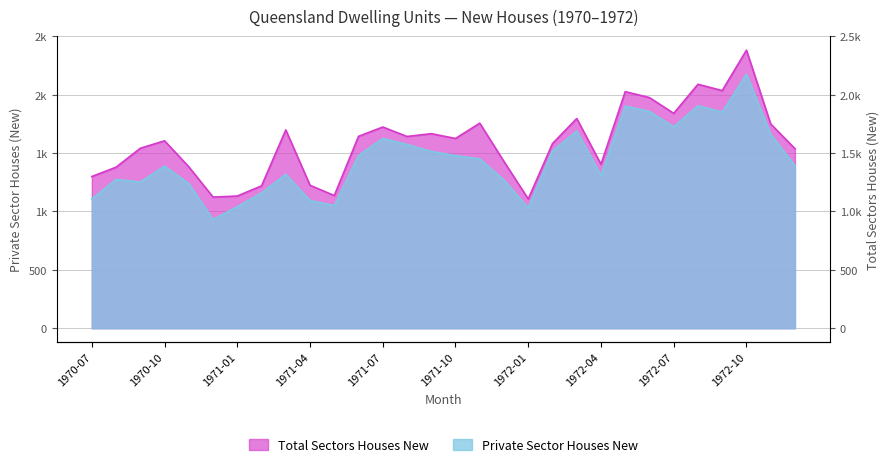

Reading left to right, what are all the values shown in this chart?

Private Sector Houses New: 1970-07=1108	1970-08=1274	1970-09=1252	1970-10=1388	1970-11=1238	1970-12=932	1971-01=1040	1971-02=1159	1971-03=1318	1971-04=1094	1971-05=1050	1971-06=1479	1971-07=1625	1971-08=1574	1971-09=1514	1971-10=1478	1971-11=1450	1971-12=1269	1972-01=1030	1972-02=1518	1972-03=1688	1972-04=1309	1972-05=1902	1972-06=1856	1972-07=1725	1972-08=1905	1972-09=1851	1972-10=2175	1972-11=1662	1972-12=1392
Total Sectors Houses New: 1970-07=1299	1970-08=1379	1970-09=1541	1970-10=1605	1970-11=1382	1970-12=1123	1971-01=1132	1971-02=1219	1971-03=1698	1971-04=1224	1971-05=1136	1971-06=1643	1971-07=1723	1971-08=1642	1971-09=1666	1971-10=1625	1971-11=1756	1971-12=1427	1972-01=1107	1972-02=1581	1972-03=1796	1972-04=1404	1972-05=2026	1972-06=1975	1972-07=1840	1972-08=2089	1972-09=2035	1972-10=2381	1972-11=1749	1972-12=1538